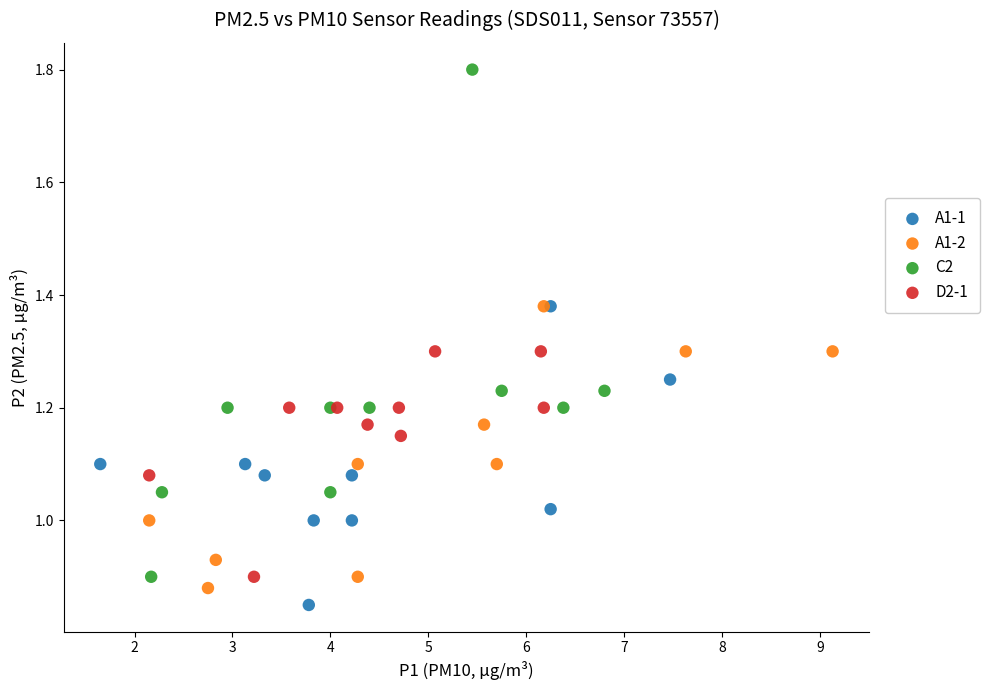

Which series contains the highest Y value?

C2